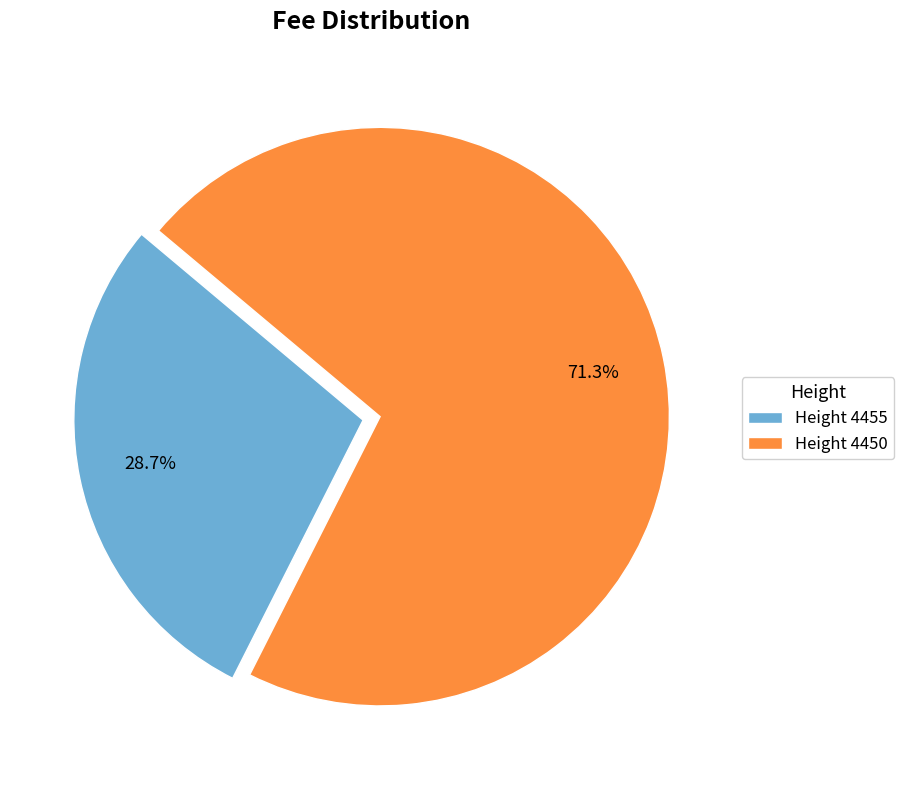

To the nearest percent, what is the difference between the largest and smallest slice percentages?

43%